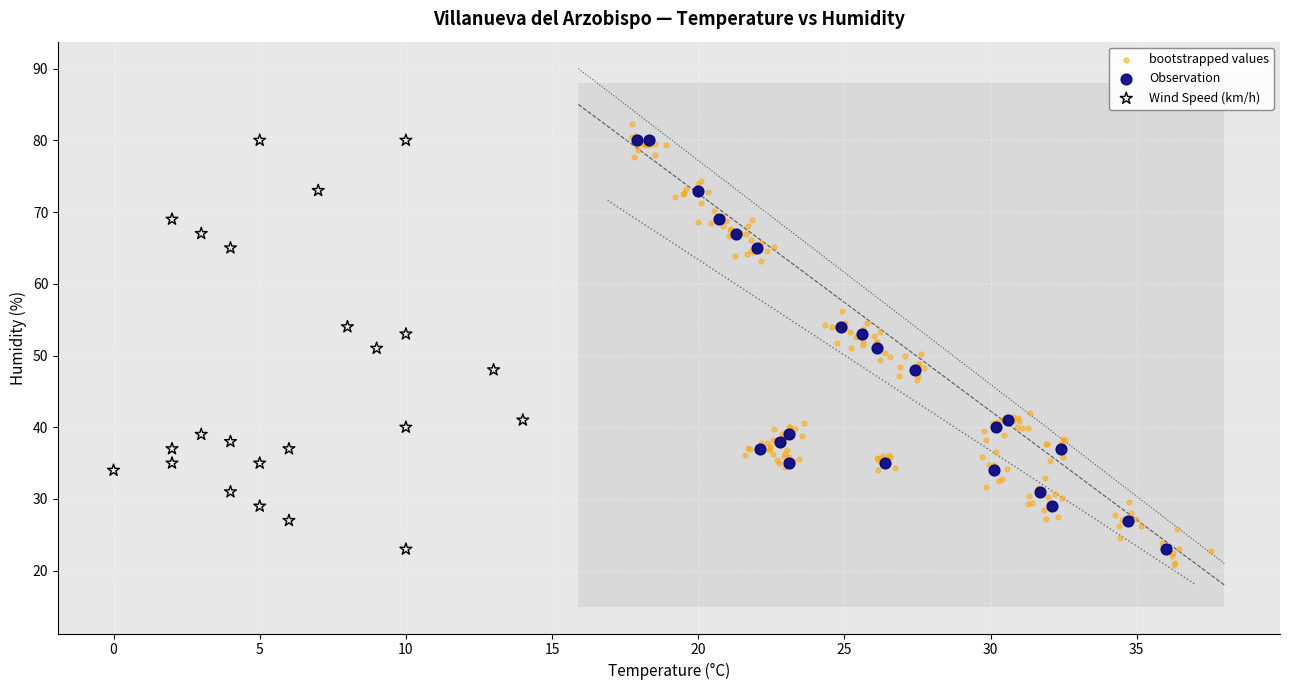

Which series has the largest Y range (max minus min)?

bootstrapped values